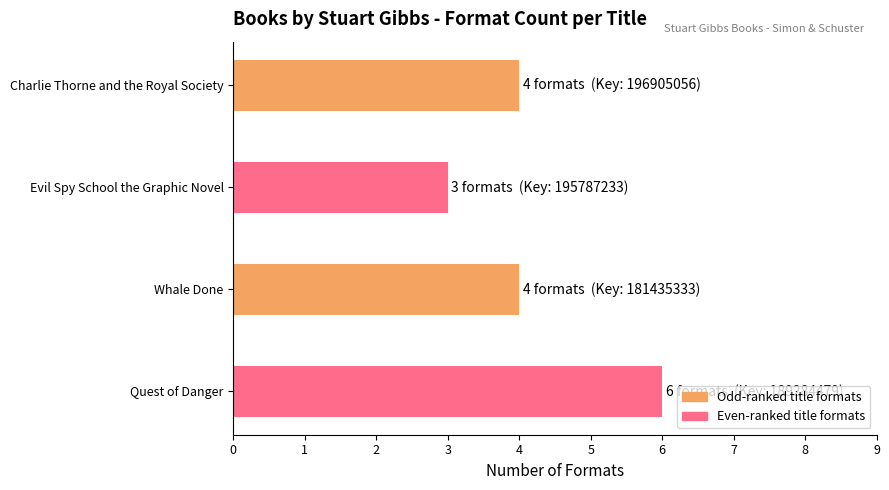

What is the difference between the maximum and minimum values?

3